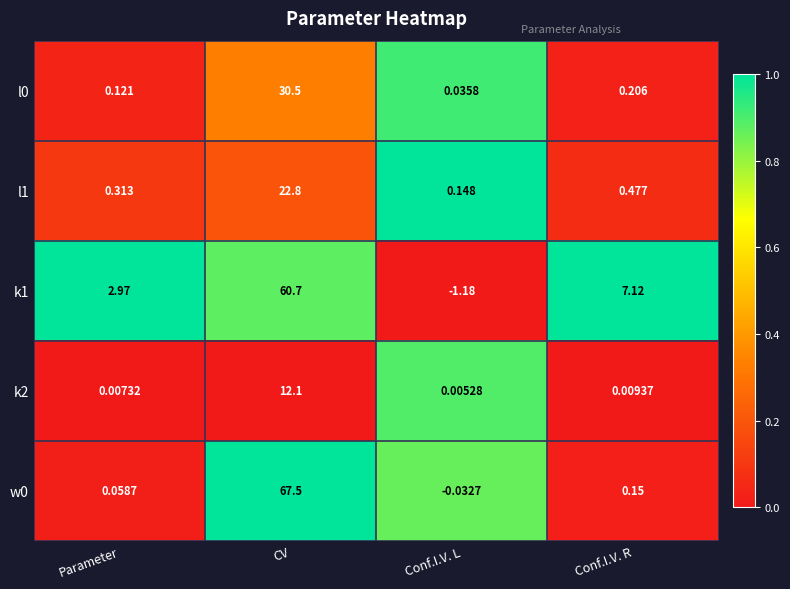

List the labels in order of w0 value, largest first.

CV, Conf.I.V. R, Parameter, Conf.I.V. L